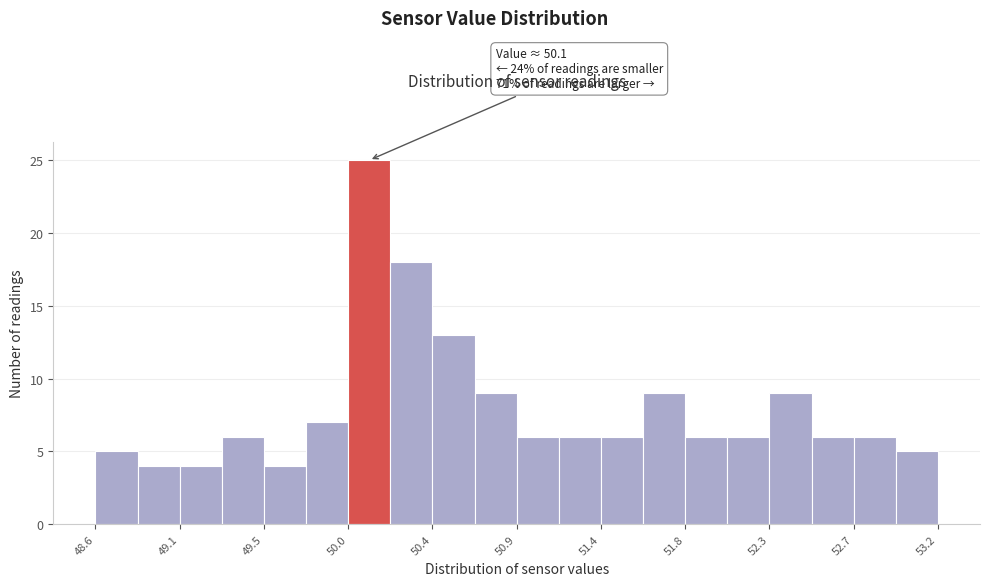

Which range on the x-axis has the tallest bar?

49.98 to 50.21